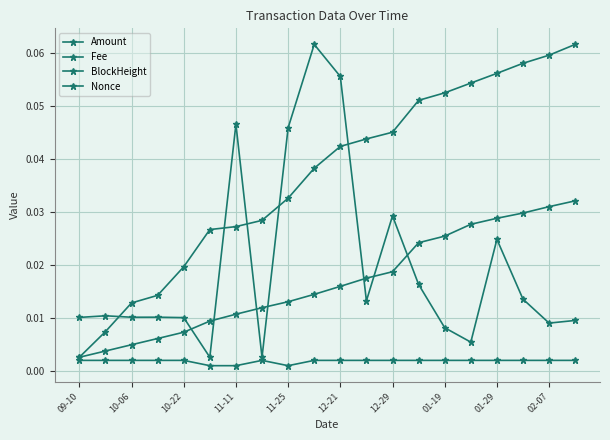

How many categories are shown in the chart?

20